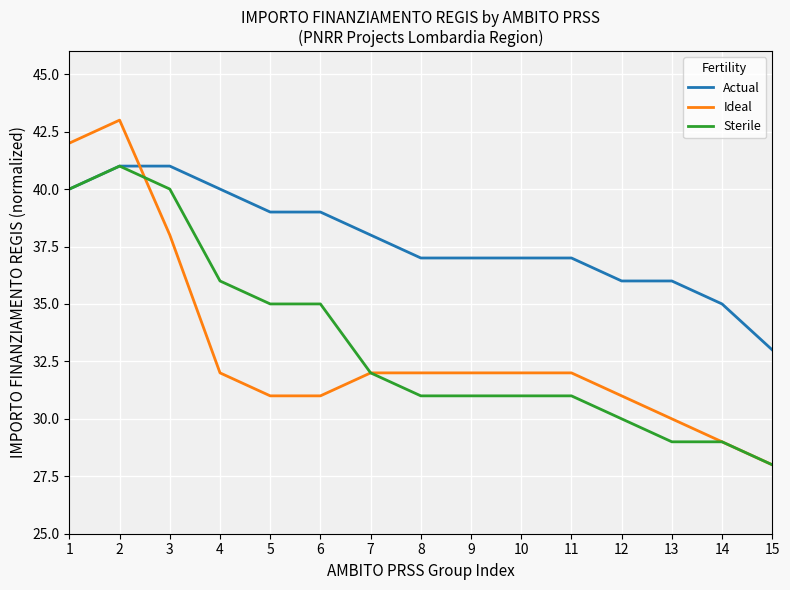

At which label does Sterile first exceed 31?

1